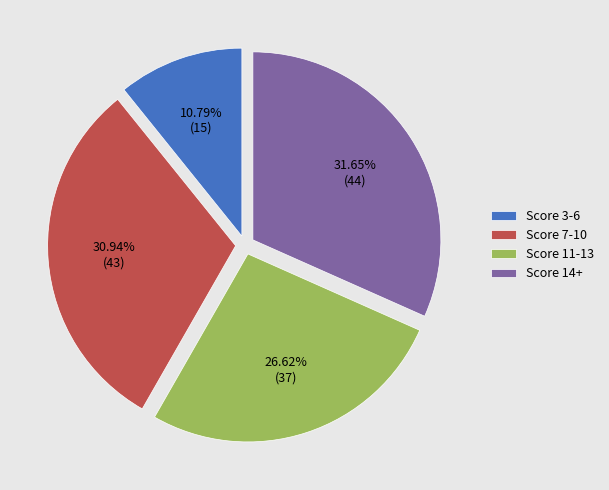

Rank the categories by value from lowest to highest.

Score 3-6, Score 11-13, Score 7-10, Score 14+